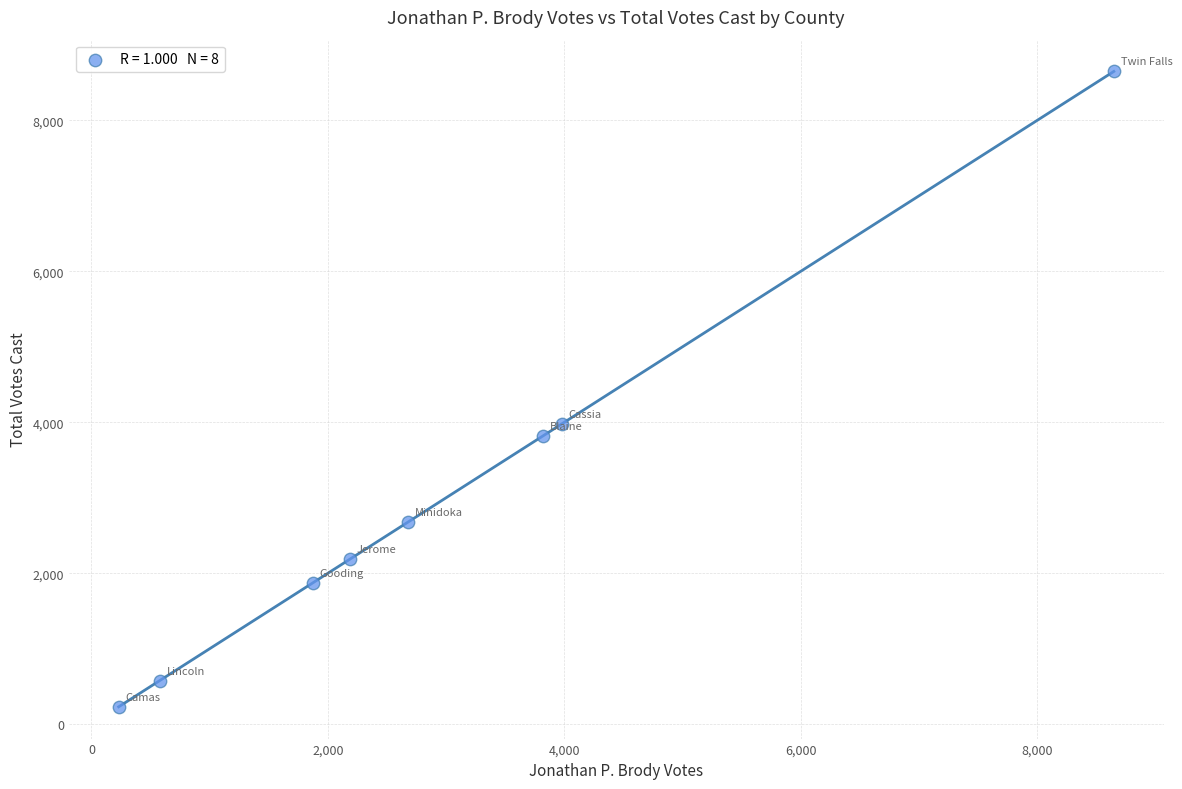

What is the average Y value?

2998